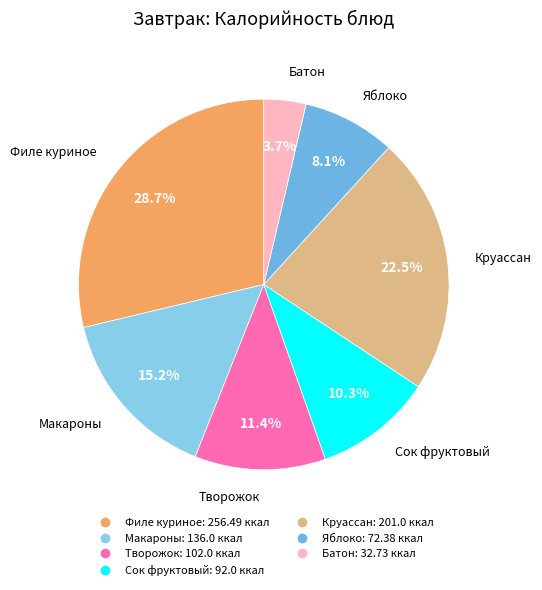

How many segments does this pie chart have?

7